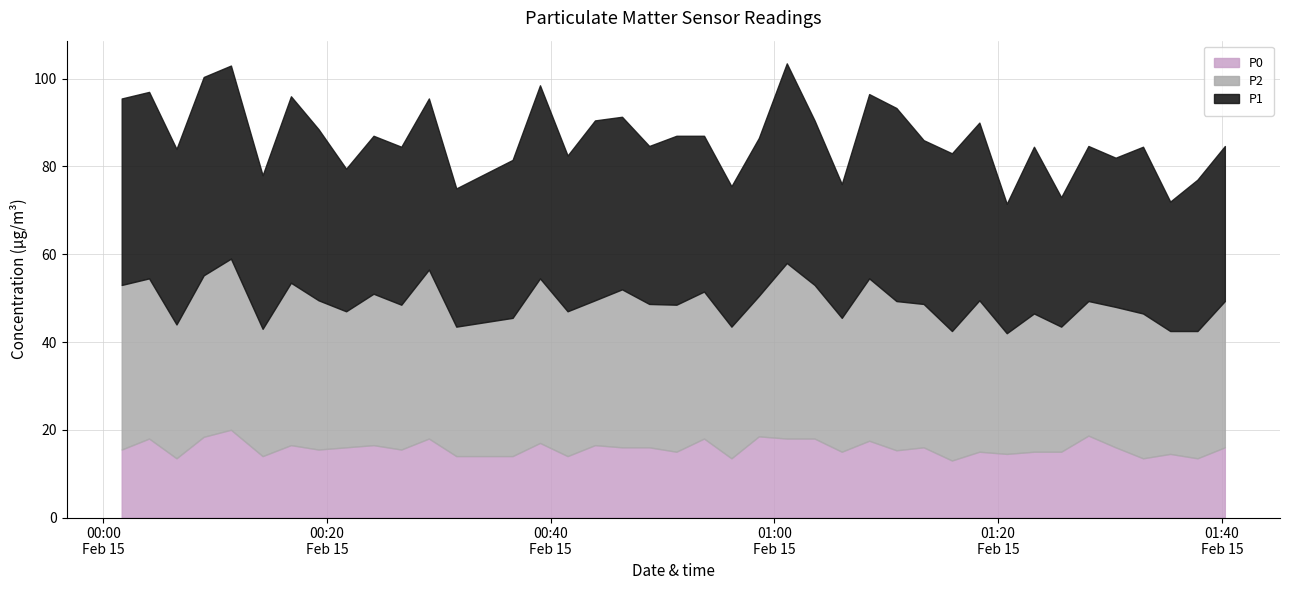

Reading left to right, list all the values displayed in this chart.

P1: 42.5	42.5	40.0	45.2	44.0	35.0	42.5	39.0	32.5	36.0	36.0	39.0	31.5	36.0	44.0	35.5	41.0	39.3	36.0	38.5	35.5	32.0	36.0	45.5	37.5	30.5	42.0	44.0	37.3	40.5	40.5	29.5	38.0	29.5	35.3	34.0	38.0	29.5	34.5	35.3
P2: 37.5	36.5	30.5	36.8	39.0	29.0	37.0	34.0	31.0	34.5	33.0	38.5	29.5	31.5	37.5	33.0	33.0	36.0	32.7	33.5	33.5	30.0	32.0	40.0	35.0	30.5	37.0	34.0	32.7	29.5	34.5	27.5	31.5	28.5	30.7	32.0	33.0	28.0	29.0	33.3
P0: 15.5	18.0	13.5	18.4	20.0	14.0	16.5	15.5	16.0	16.5	15.5	18.0	14.0	14.0	17.0	14.0	16.5	16.0	16.0	15.0	18.0	13.5	18.5	18.0	18.0	15.0	17.5	15.3	16.0	13.0	15.0	14.5	15.0	15.0	18.7	16.0	13.5	14.5	13.5	16.0